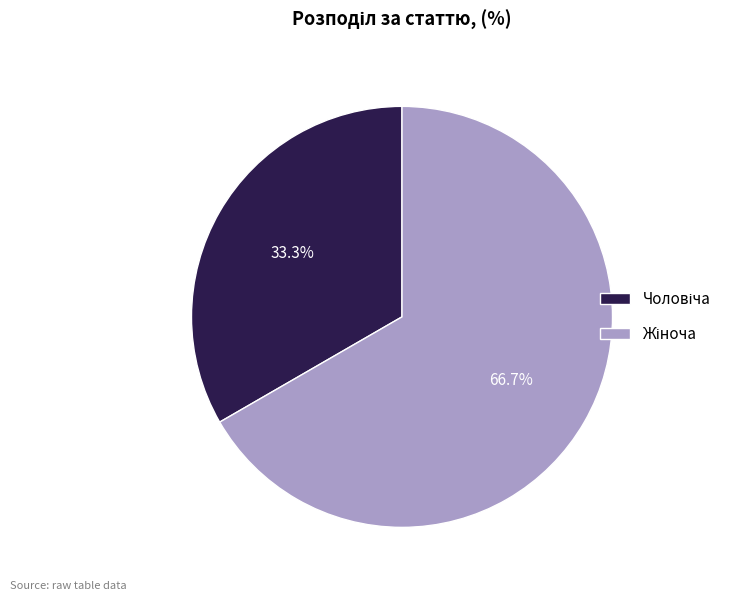

Does any single category account for the majority?

Yes